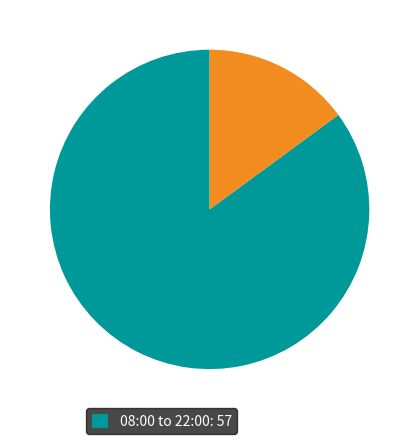

Does any single category account for the majority?

Yes